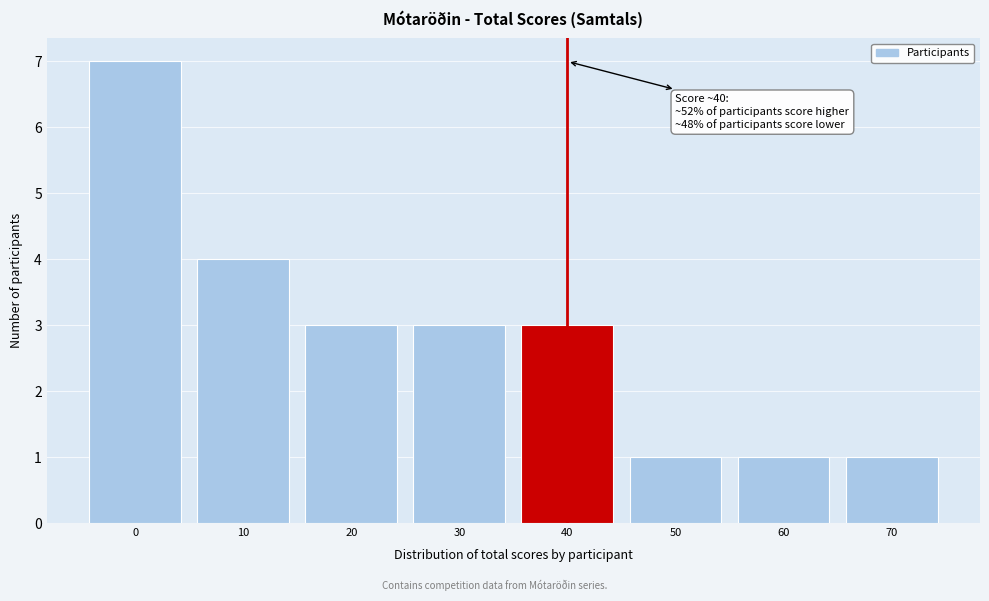

Reading left to right, transcribe all the data shown in this chart.

7	4	3	3	3	1	1	1